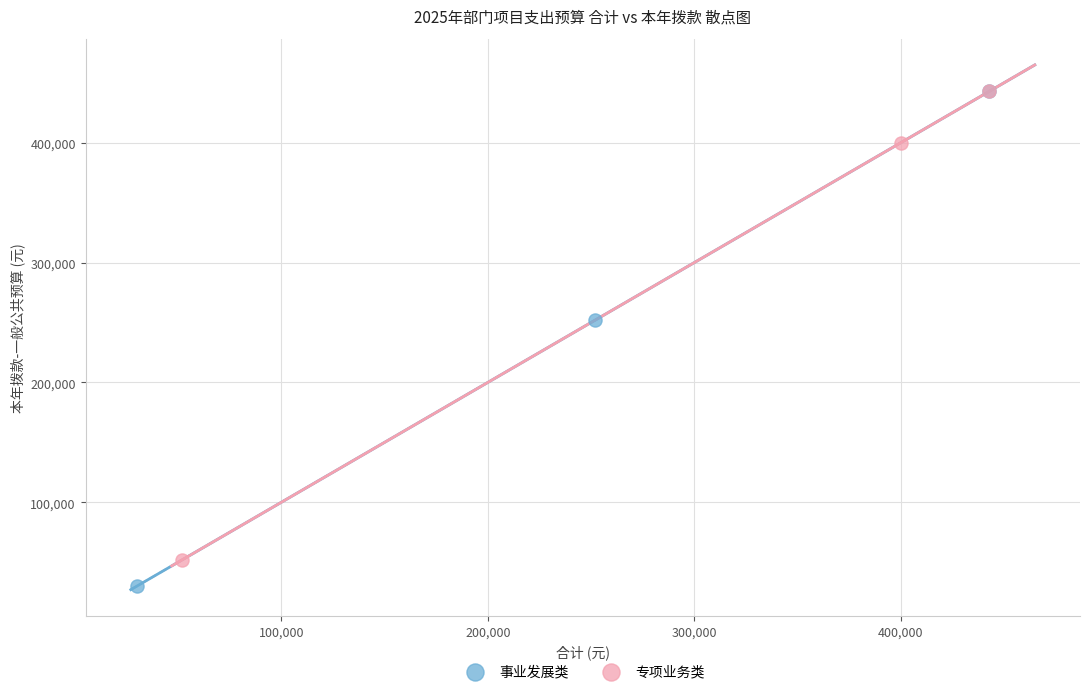

Which series reaches the minimum Y coordinate?

事业发展类